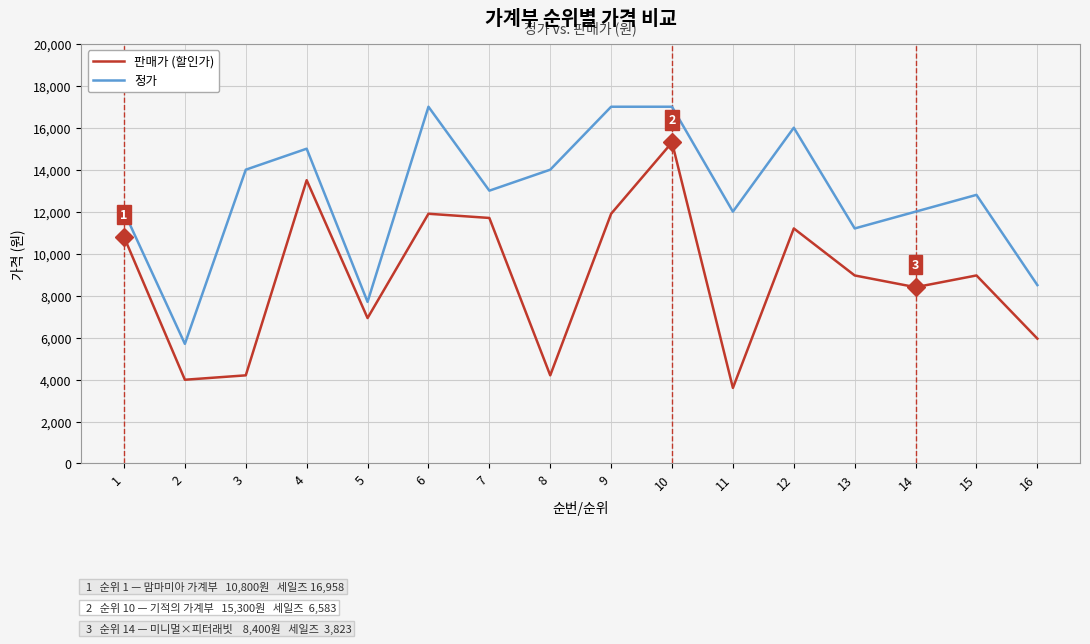

Is it true that 정가 equals 12000 at 1?

True